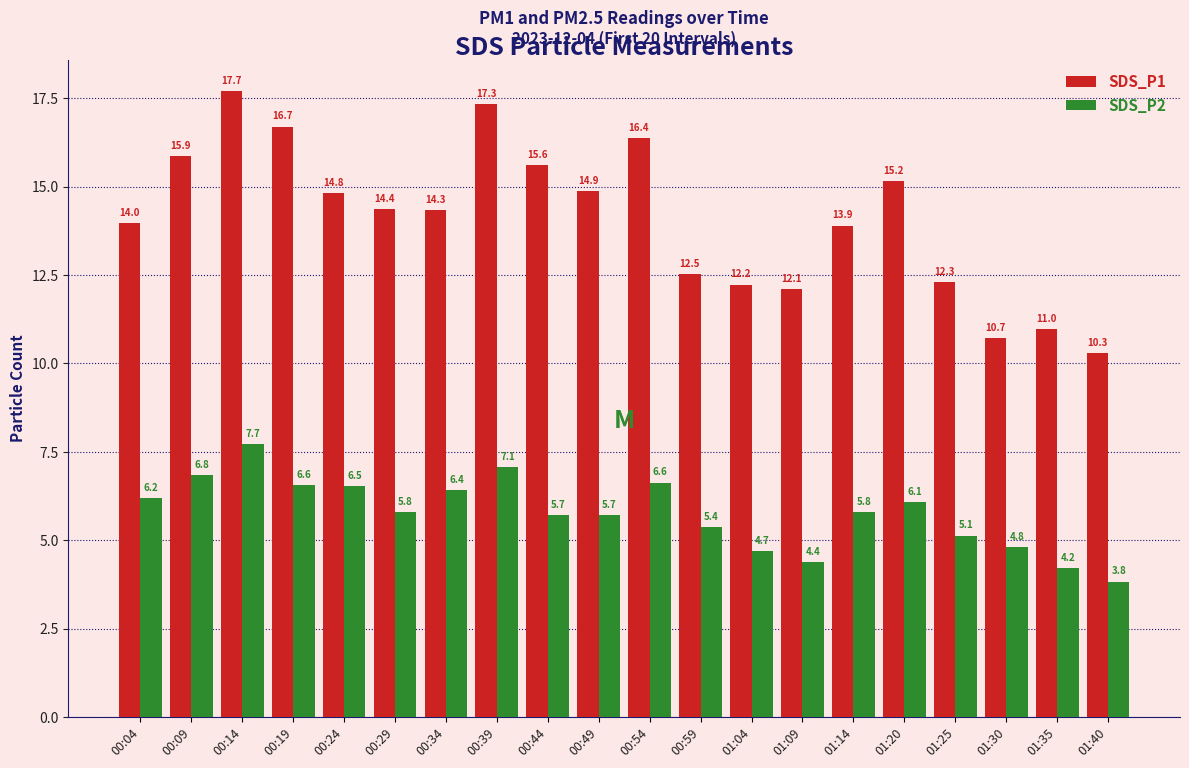

Count the number of categories in the chart.

20